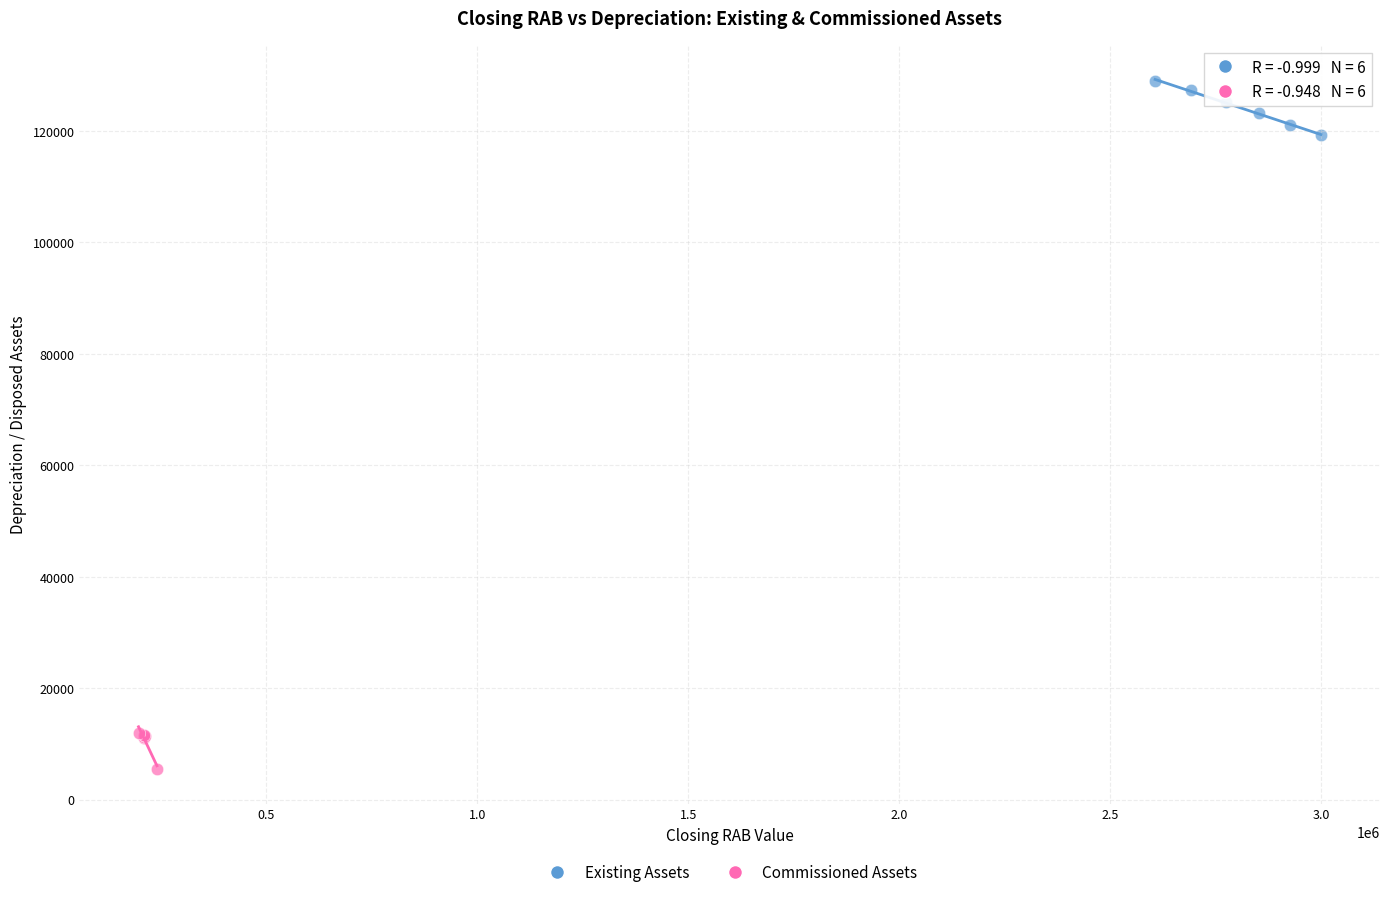

Which series contains the highest Y value?

Existing Assets